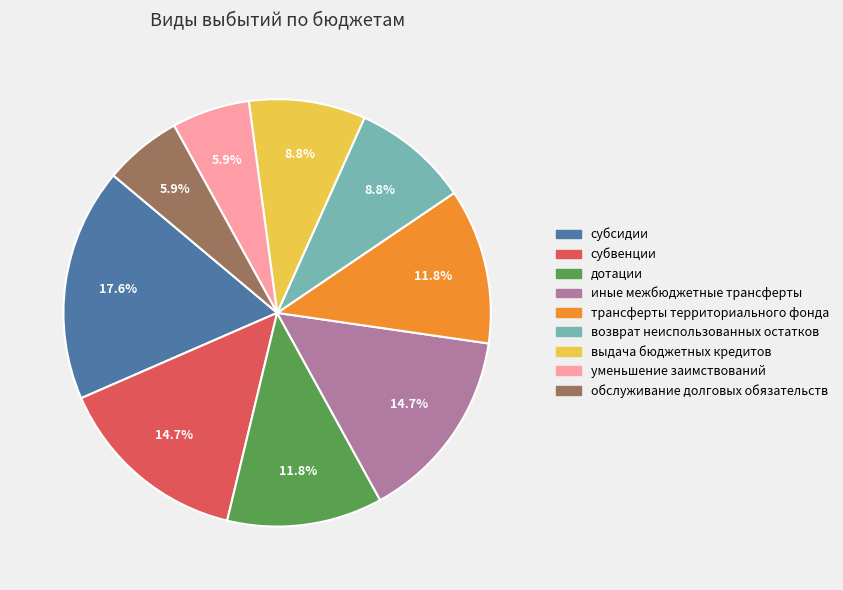

Is there a majority slice in this chart?

No